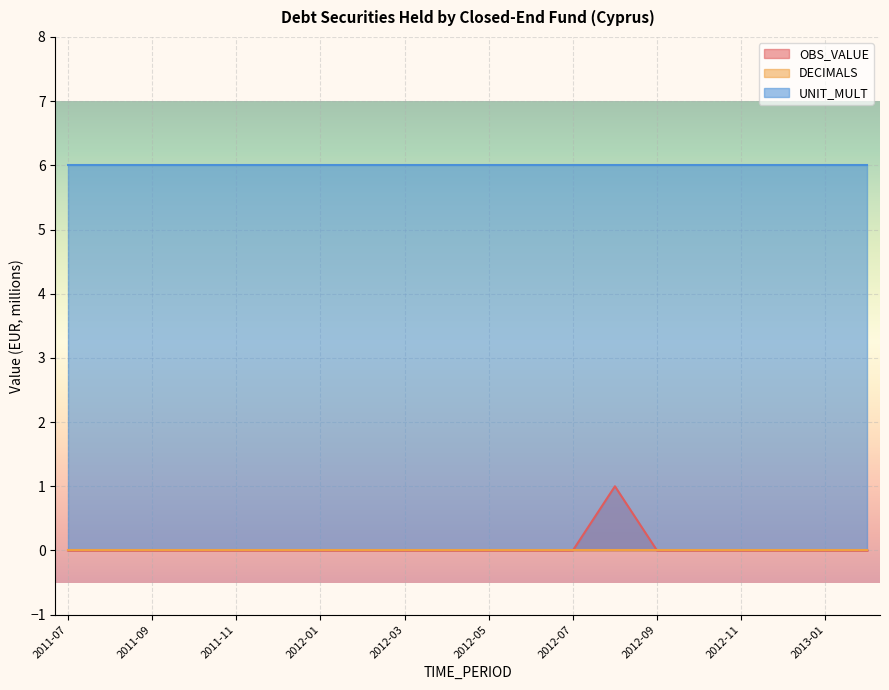

True or false: DECIMALS and UNIT_MULT cross at least once.

False